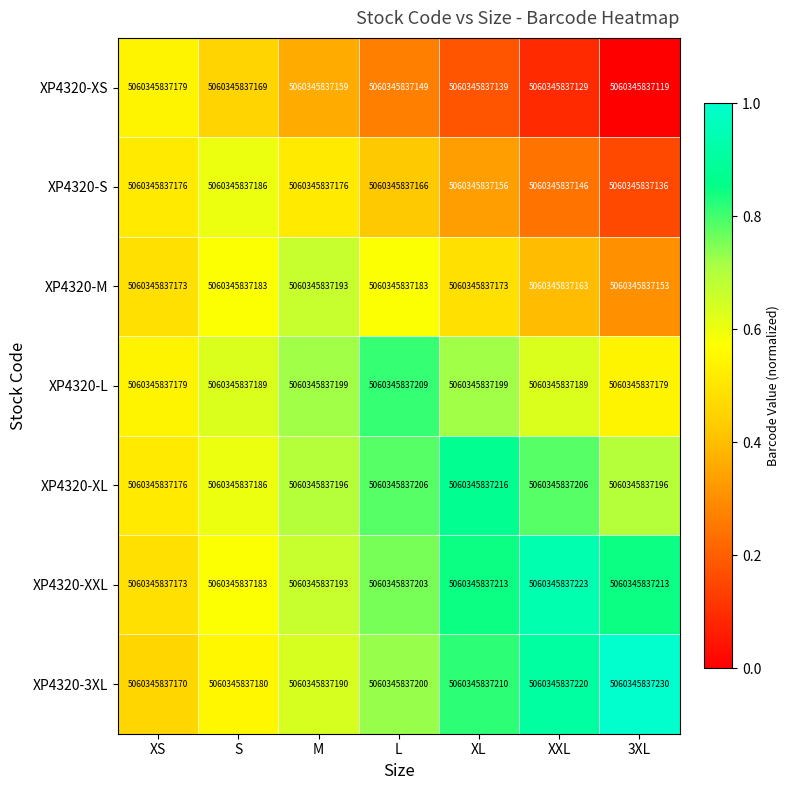

What is the sum of the XP4320-XXL values at XS and XXL?

1.4